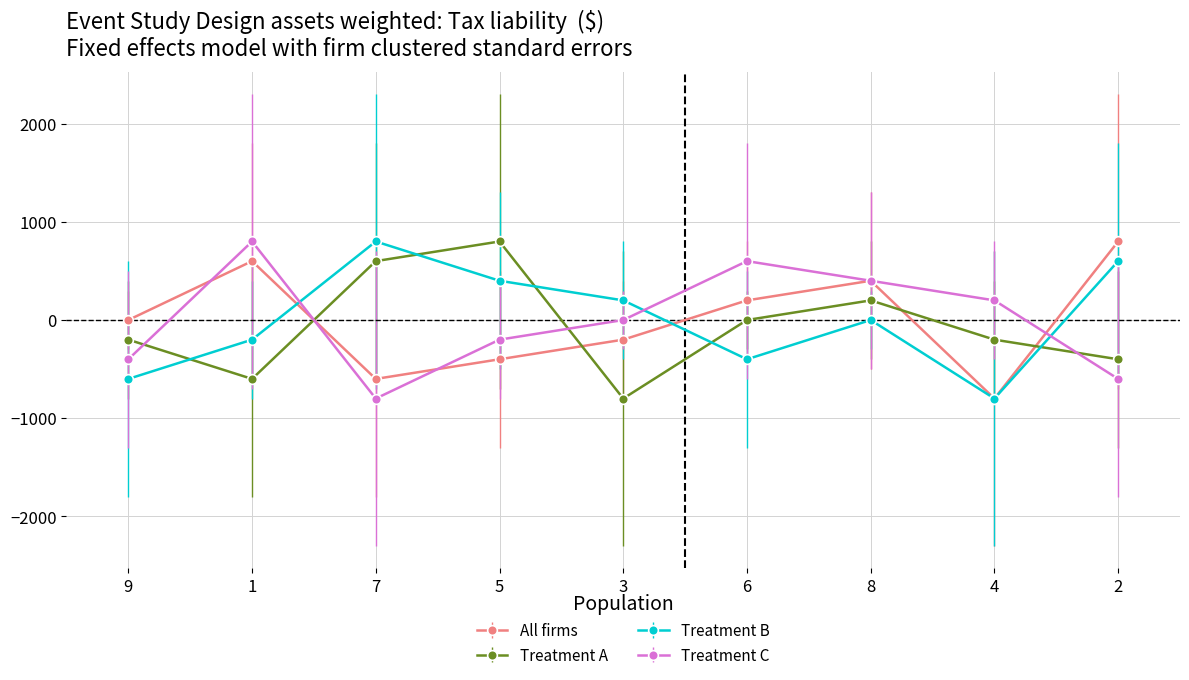

Which series changed the most between 9 and 2?

Treatment B